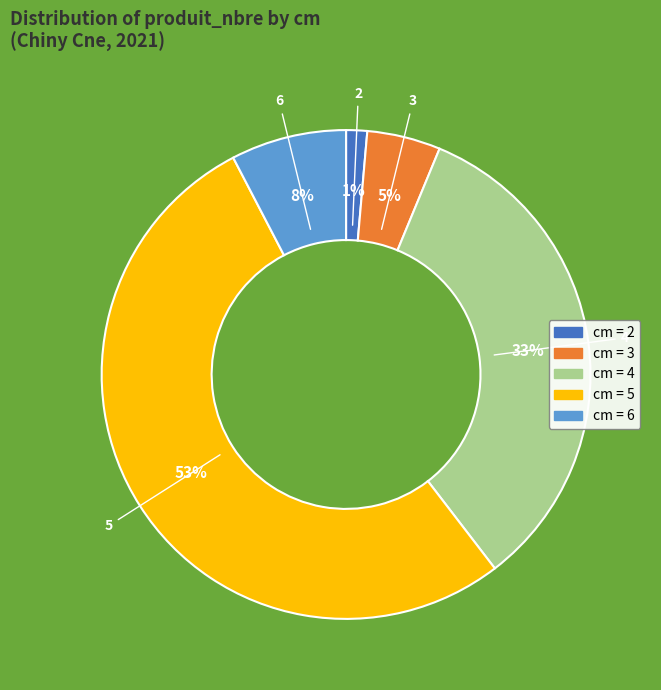

To the nearest percent, what is the average slice percentage?

20%